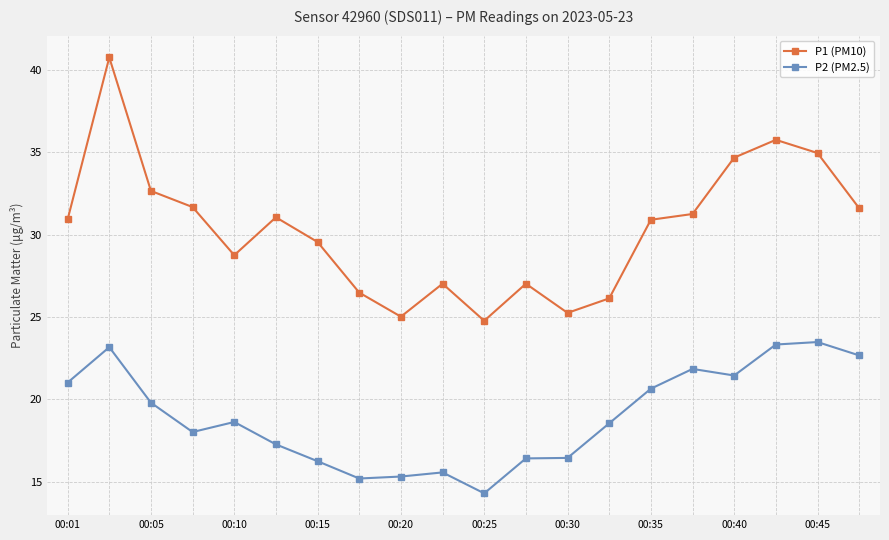

What are all the series names shown in the legend?

P1 (PM10), P2 (PM2.5)